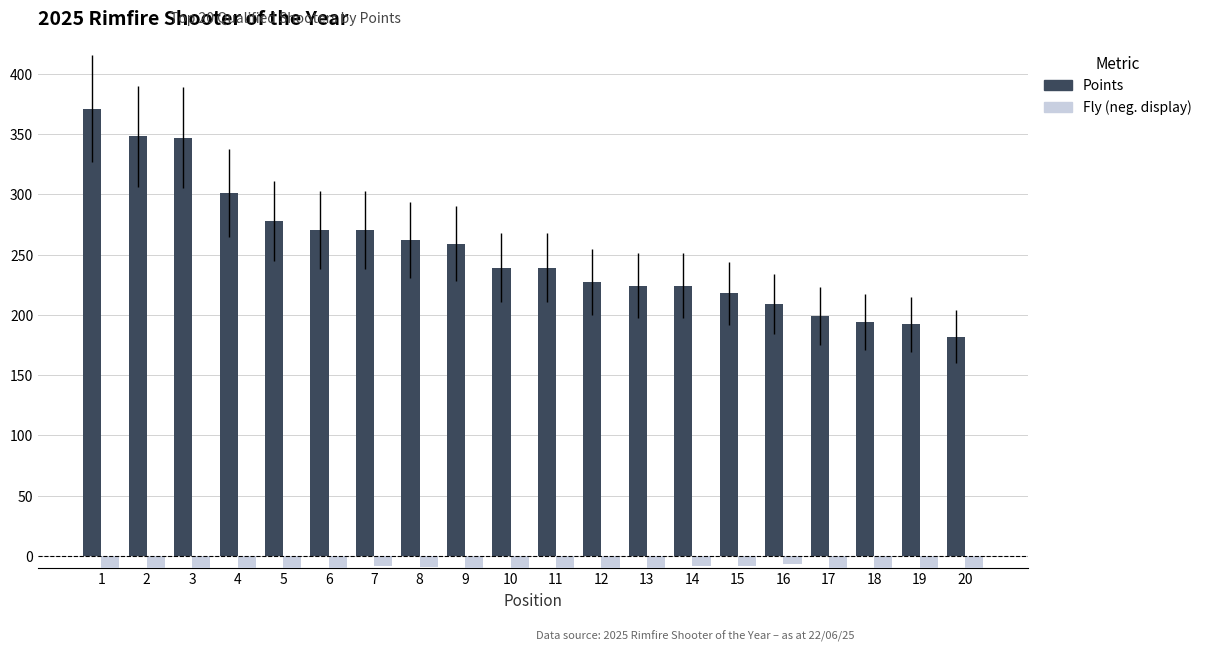

What is the sum of the Fly (neg. display) values at 6 and 8?

-19